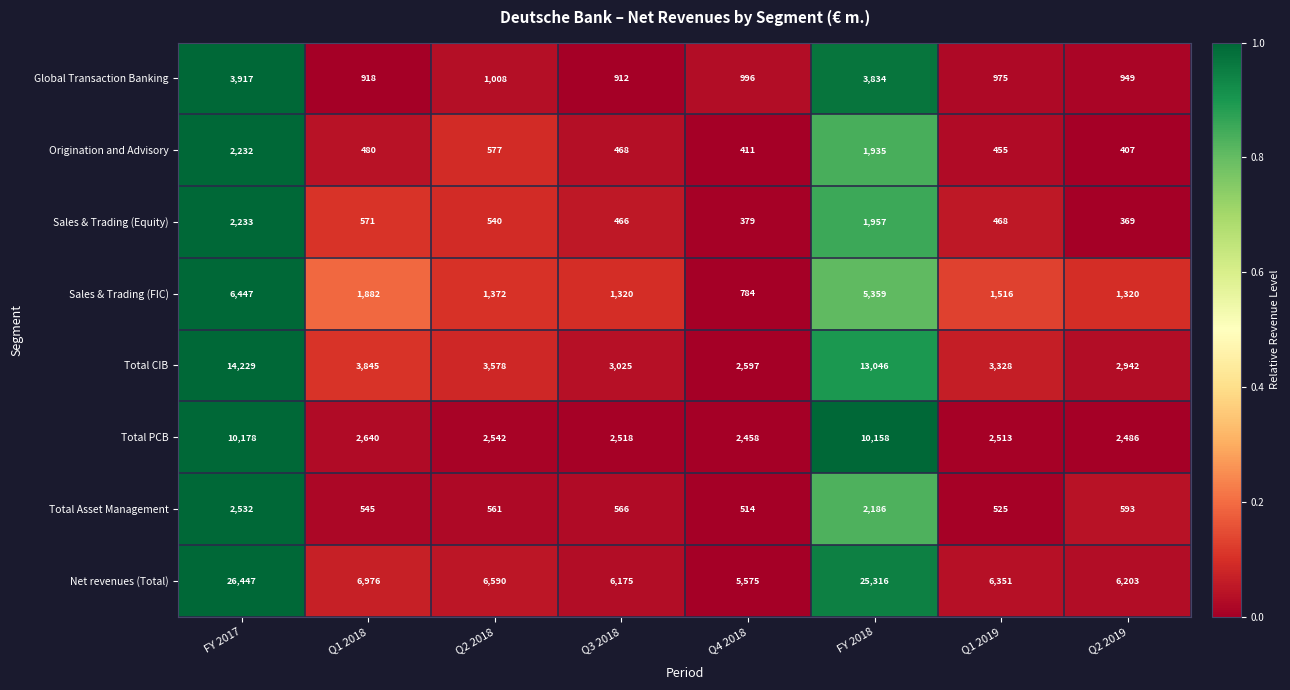

At FY 2018, list the series in order from smallest to largest.

Origination and Advisory, Sales & Trading (Equity), Total Asset Management, Global Transaction Banking, Sales & Trading (FIC), Total PCB, Total CIB, Net revenues (Total)